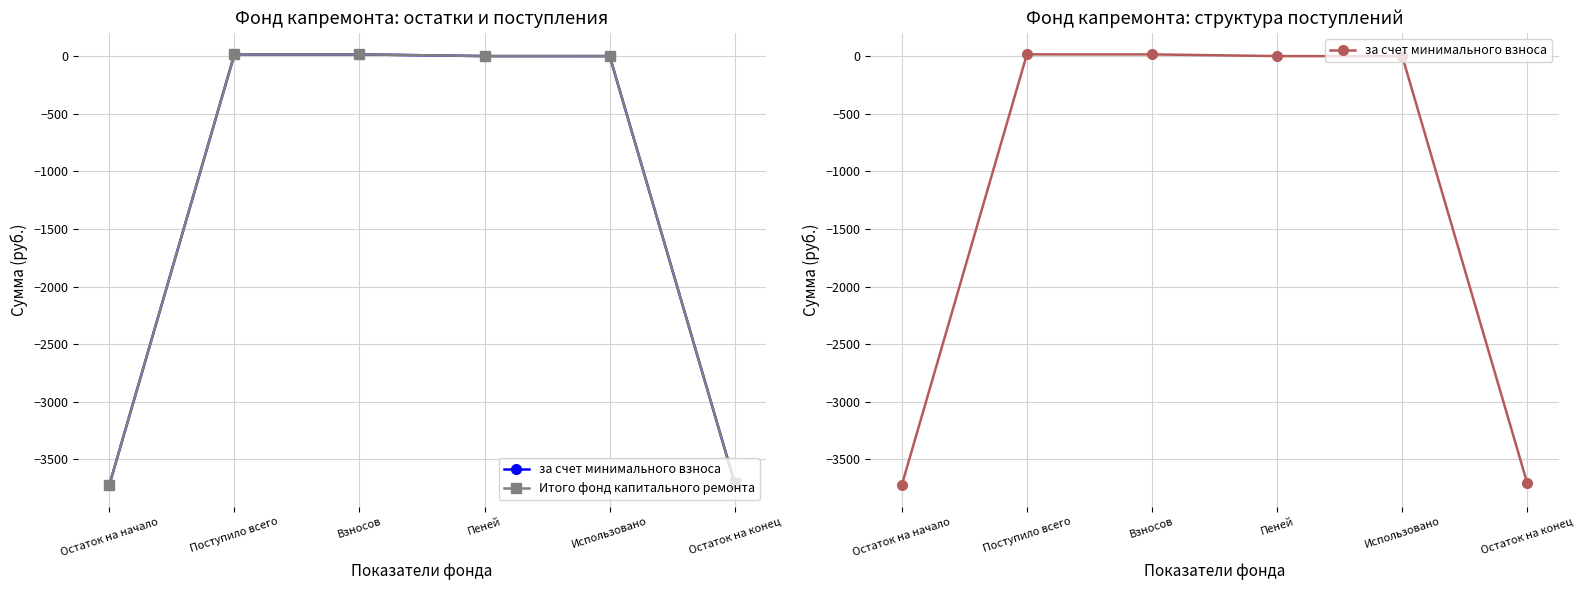

What are all the series names shown in the legend?

за счет минимального взноса, Итого фонд капитального ремонта